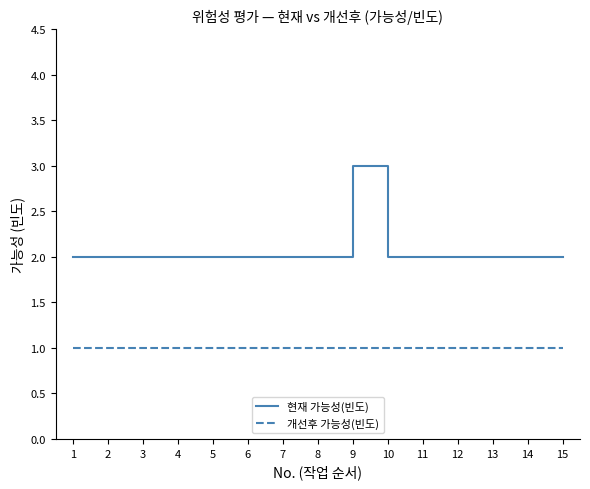

Rank the series at 8 from lowest to highest value.

개선후 가능성(빈도), 현재 가능성(빈도)